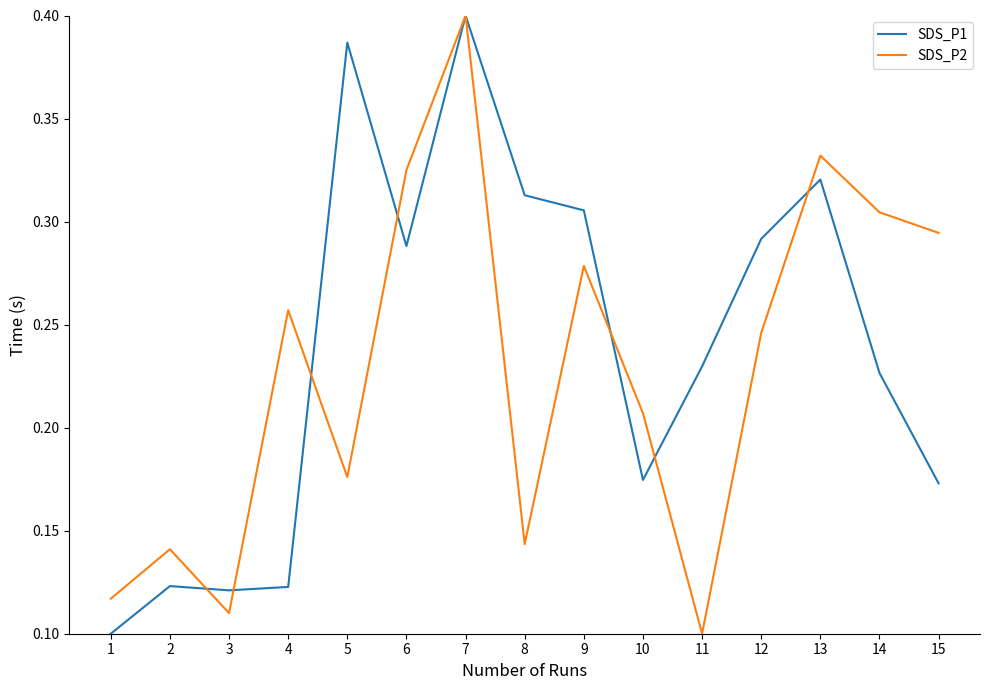

At which label does SDS_P1 reach its minimum?

1